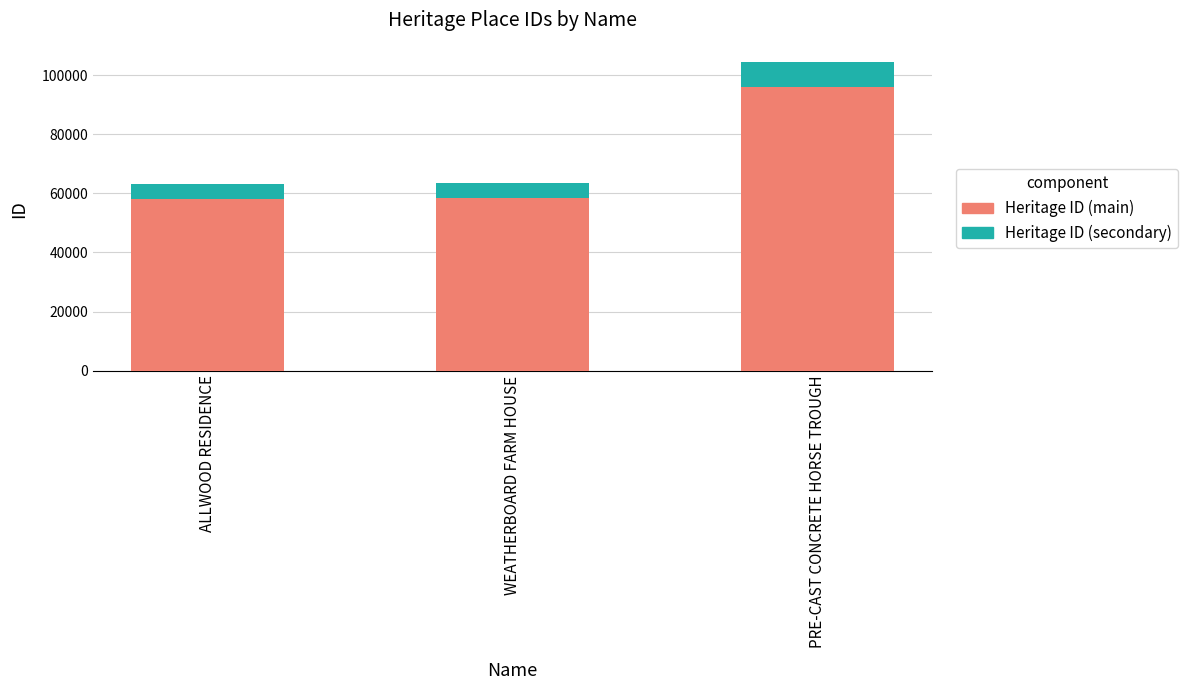

The Heritage ID (main) series shows 58168.8 at ALLWOOD RESIDENCE. True or false?

True